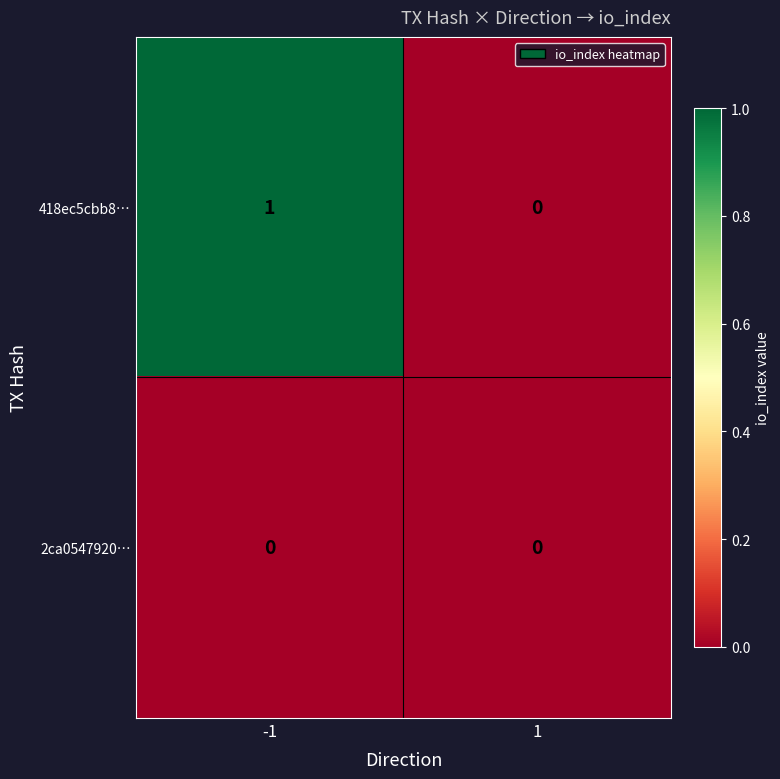

Rank the series at -1 from highest to lowest value.

418ec5cbb8…, 2ca0547920…